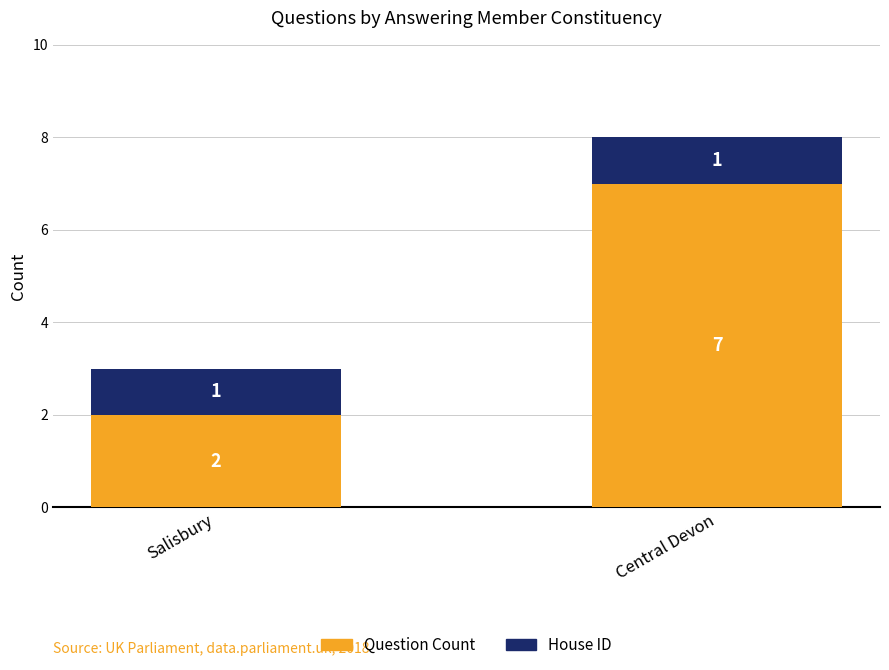

Where is Question Count nearest to the value 4?

Salisbury